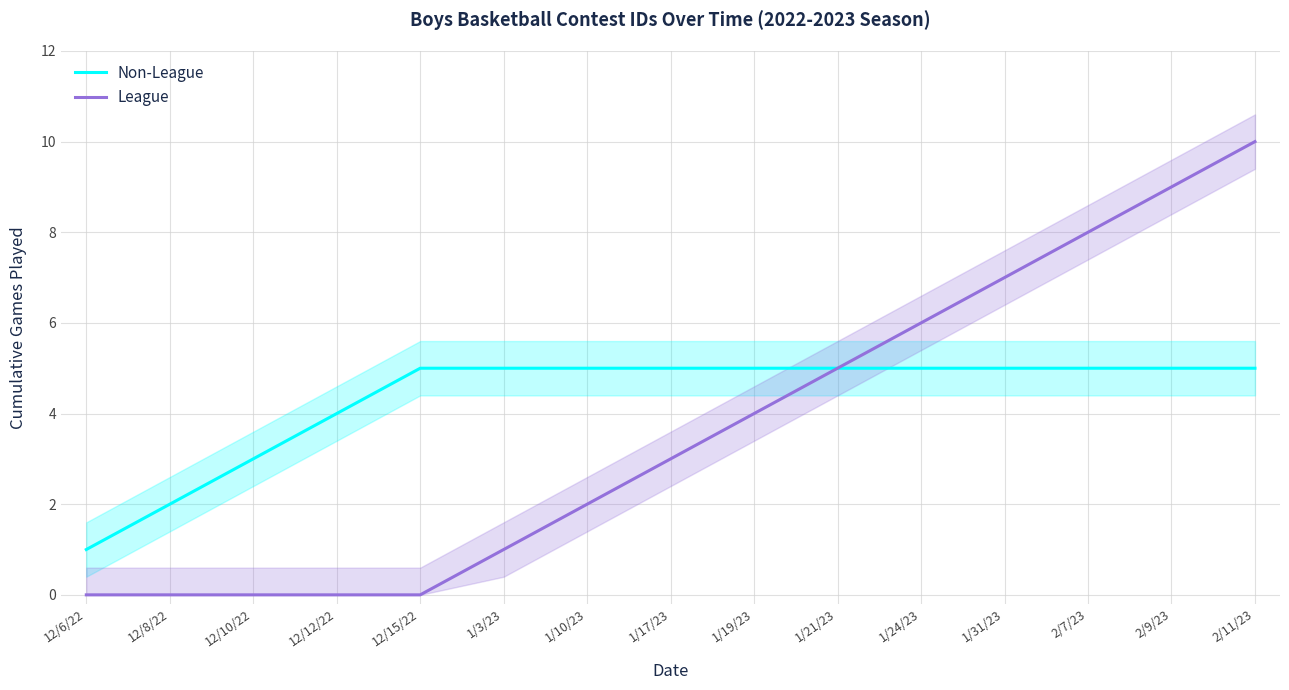

What is the greatest value displayed?

10